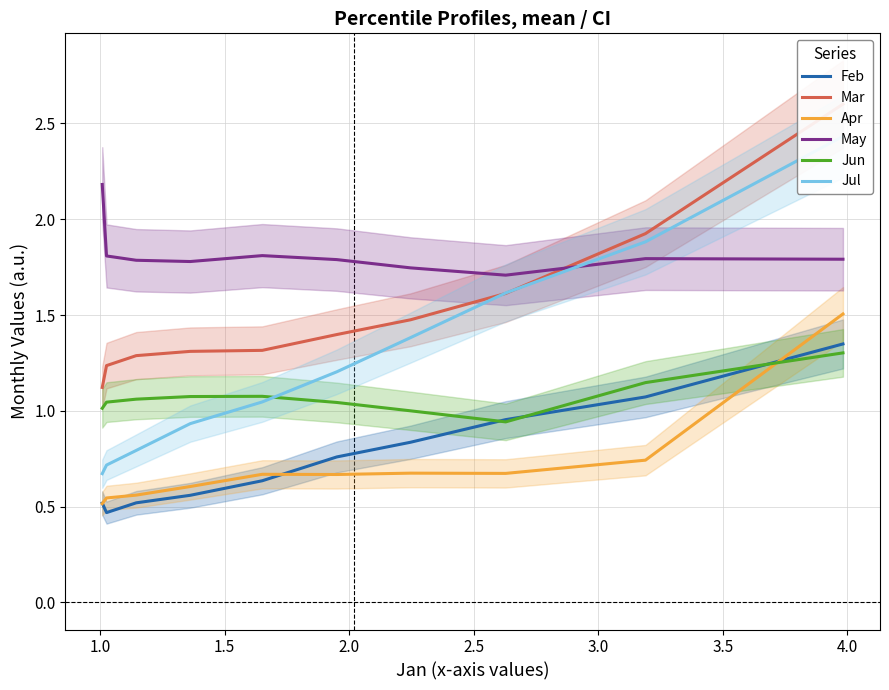

True or false: Jun and May cross at least once.

False